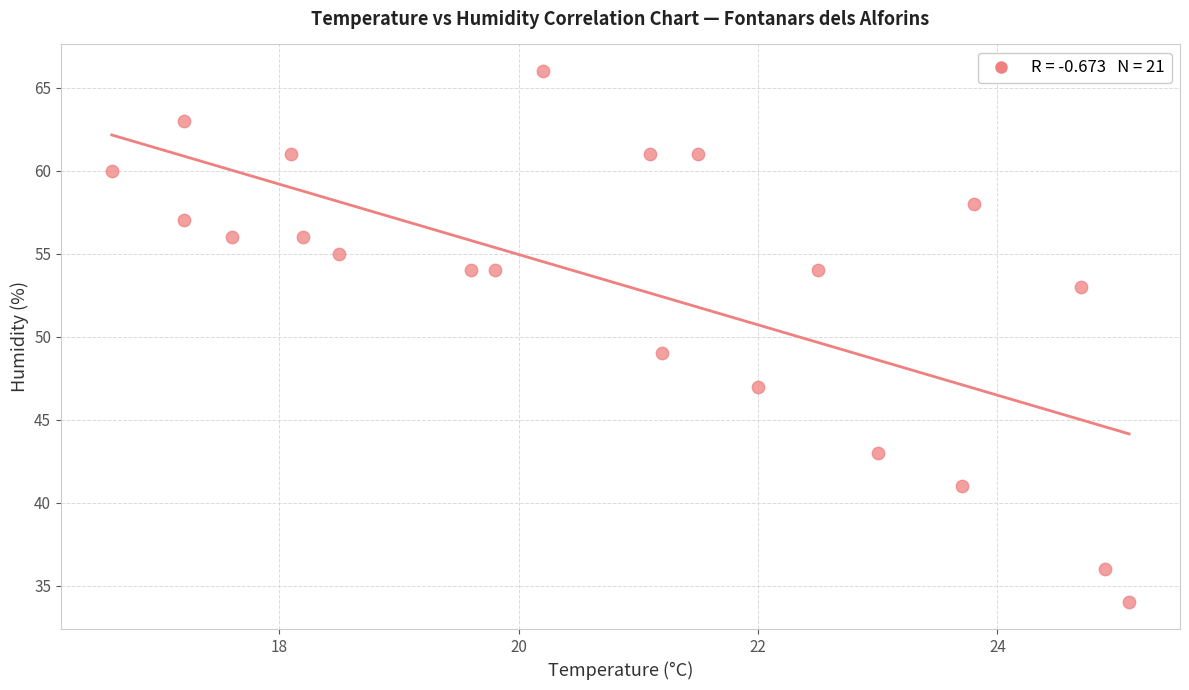

What Y value in the scatter plot is closest to 50?

49